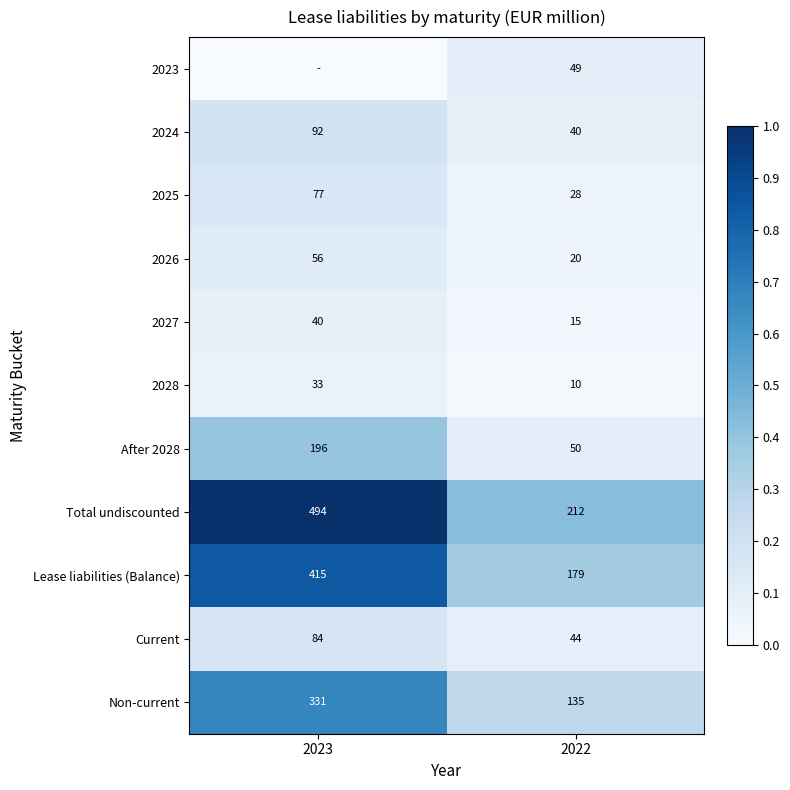

What is the maximum value for 2025?

77